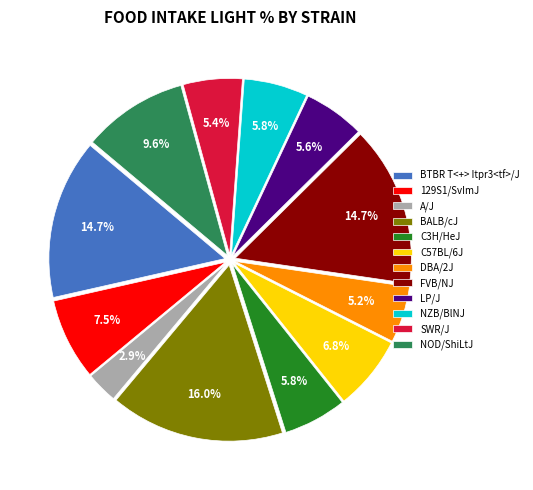

To the nearest percent, what is the average slice percentage?

8%